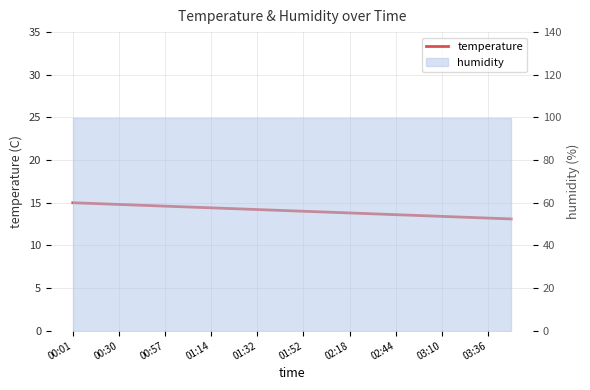

What is the change in value from 02:18 to 02:44?

-0.2